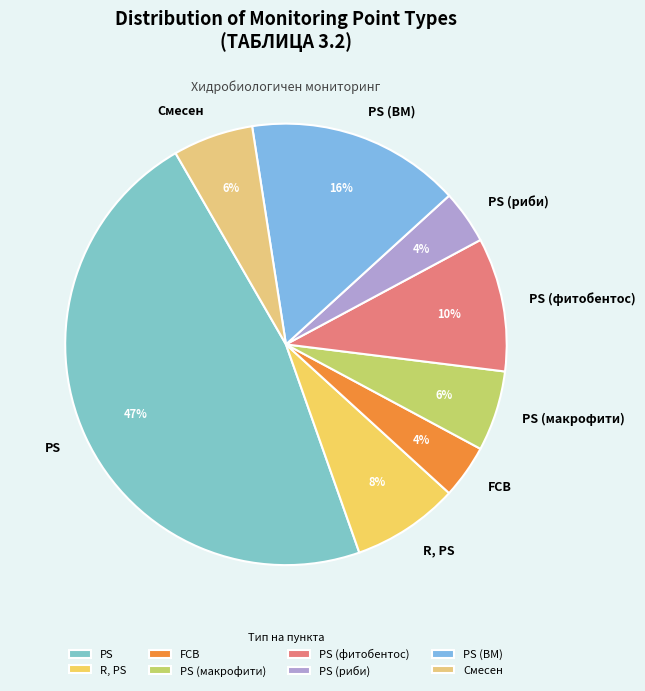

Which has a higher value, PS (риби) or PS?

PS